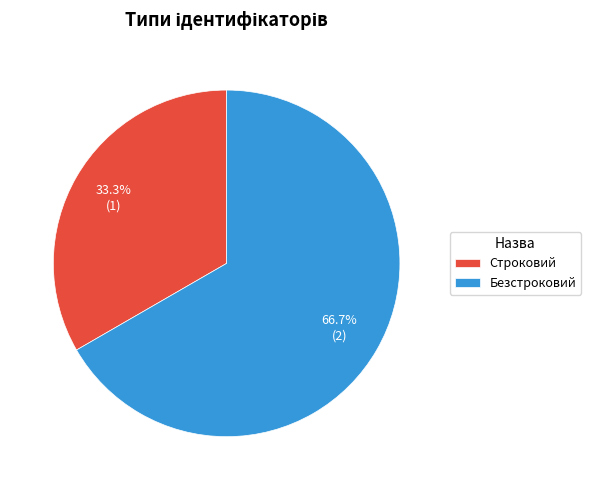

Between Строковий and Безстроковий, which is larger?

Безстроковий